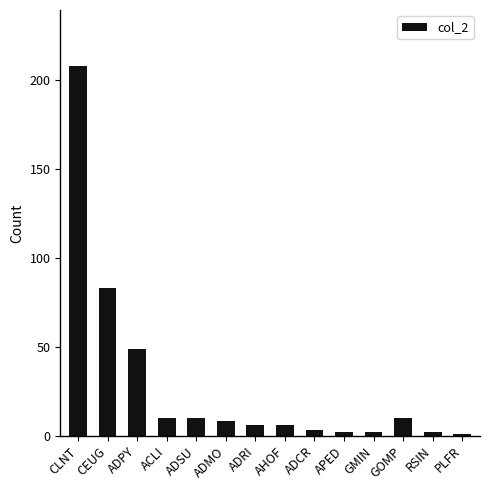

Between GMIN and ADSU, which is larger?

ADSU